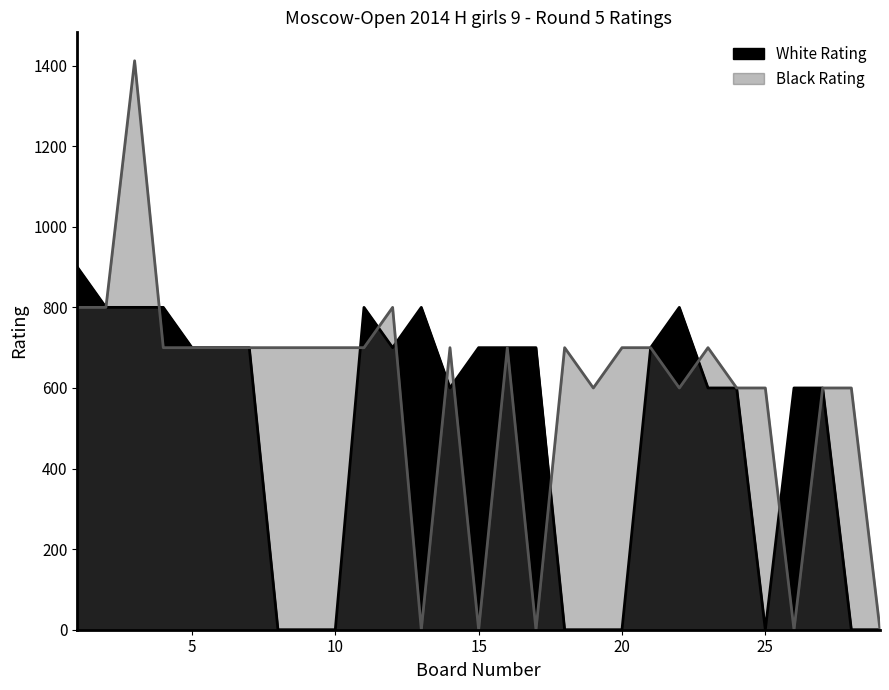

How many interior local valleys does the White Rating series have?

3